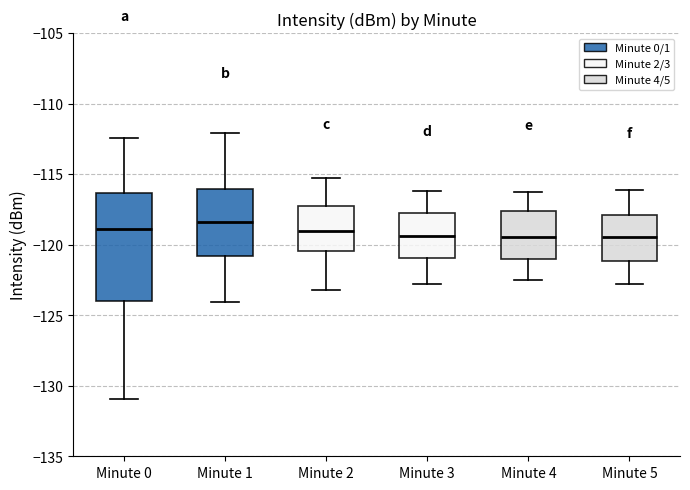

Reading left to right, read every box against the y-axis: the position of its median line, the range the box covers, and the ends of its whiskers. The values are not printed on the chart, so give them approximately, as read against the axis.

Minute 0: median -119.0, box -124.0 to -116.5, whiskers -131.0 to -112.5
Minute 1: median -118.5, box -121.0 to -116.0, whiskers -124.0 to -112.0
Minute 2: median -119.0, box -120.5 to -117.5, whiskers -123.0 to -115.5
Minute 3: median -119.5, box -121.0 to -117.5, whiskers -123.0 to -116.0
Minute 4: median -119.5, box -121.0 to -117.5, whiskers -122.5 to -116.5
Minute 5: median -119.5, box -121.0 to -118.0, whiskers -123.0 to -116.0